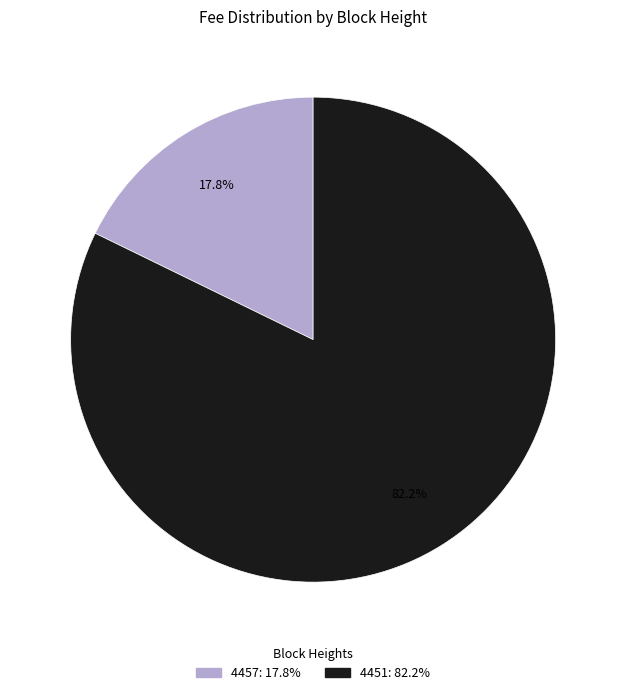

How many segments does this pie chart have?

2